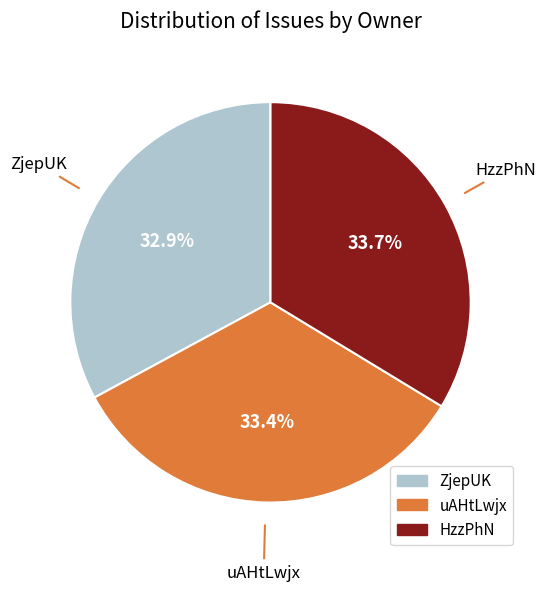

To the nearest percent, what is the difference between the largest and smallest slice percentages?

1%